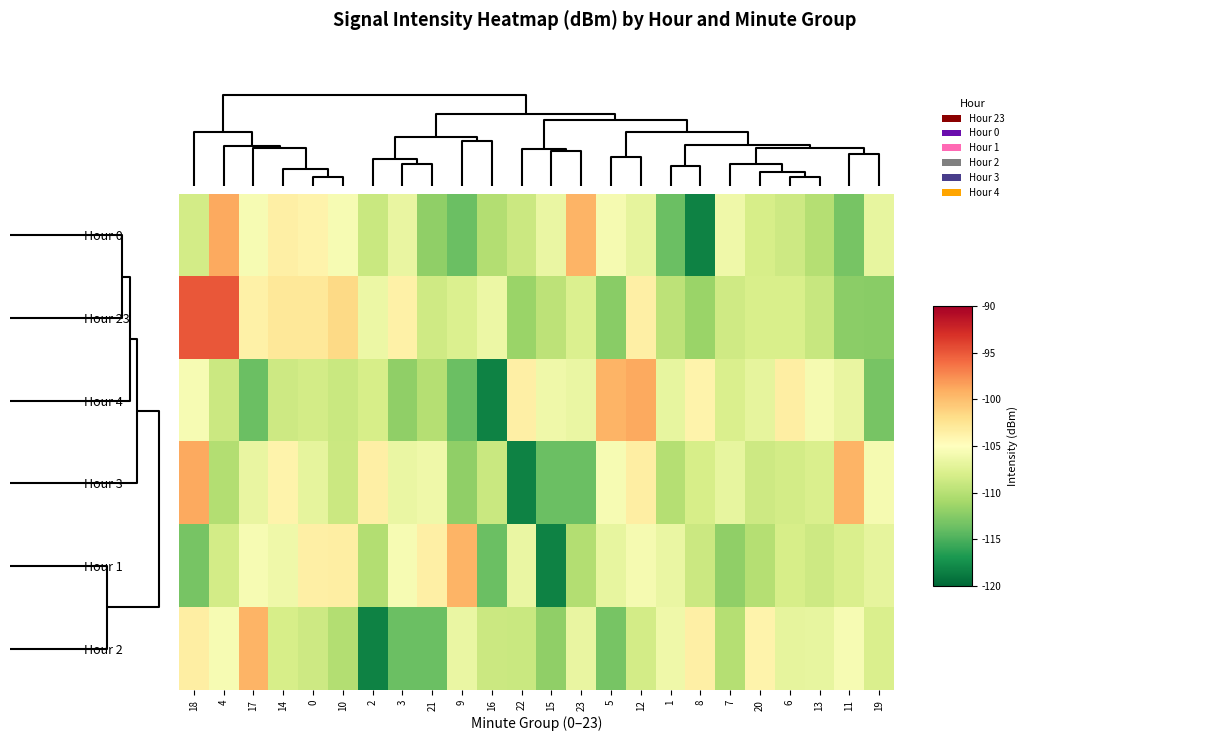

Rank the series by their maximum value, from lowest to highest.

Hour 1, Hour 2, Hour 0, Hour 4, Hour 3, Hour 23